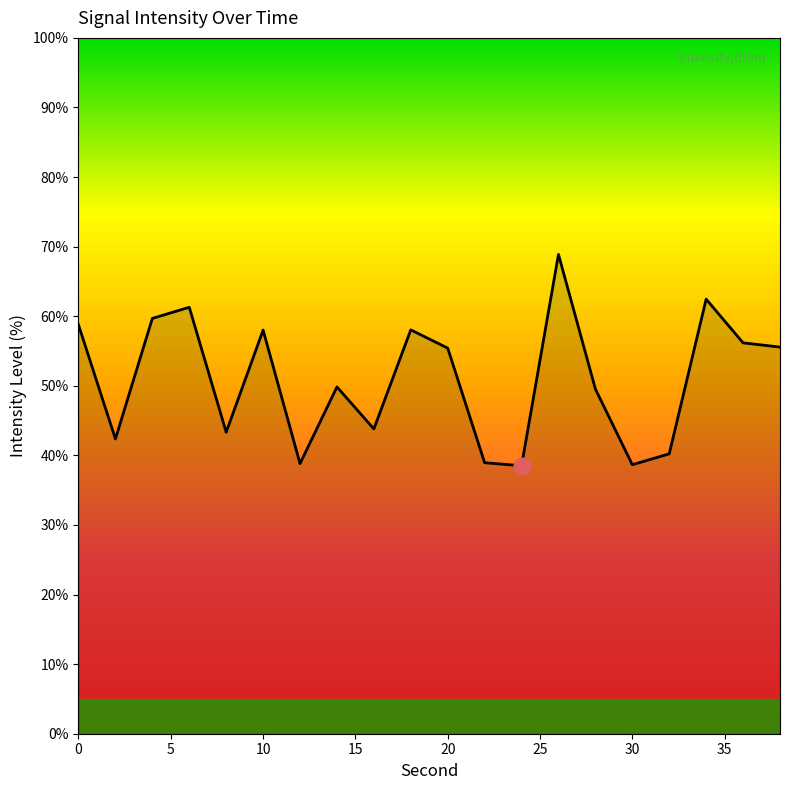

True or false: the data has more than 0 interior local peaks.

True